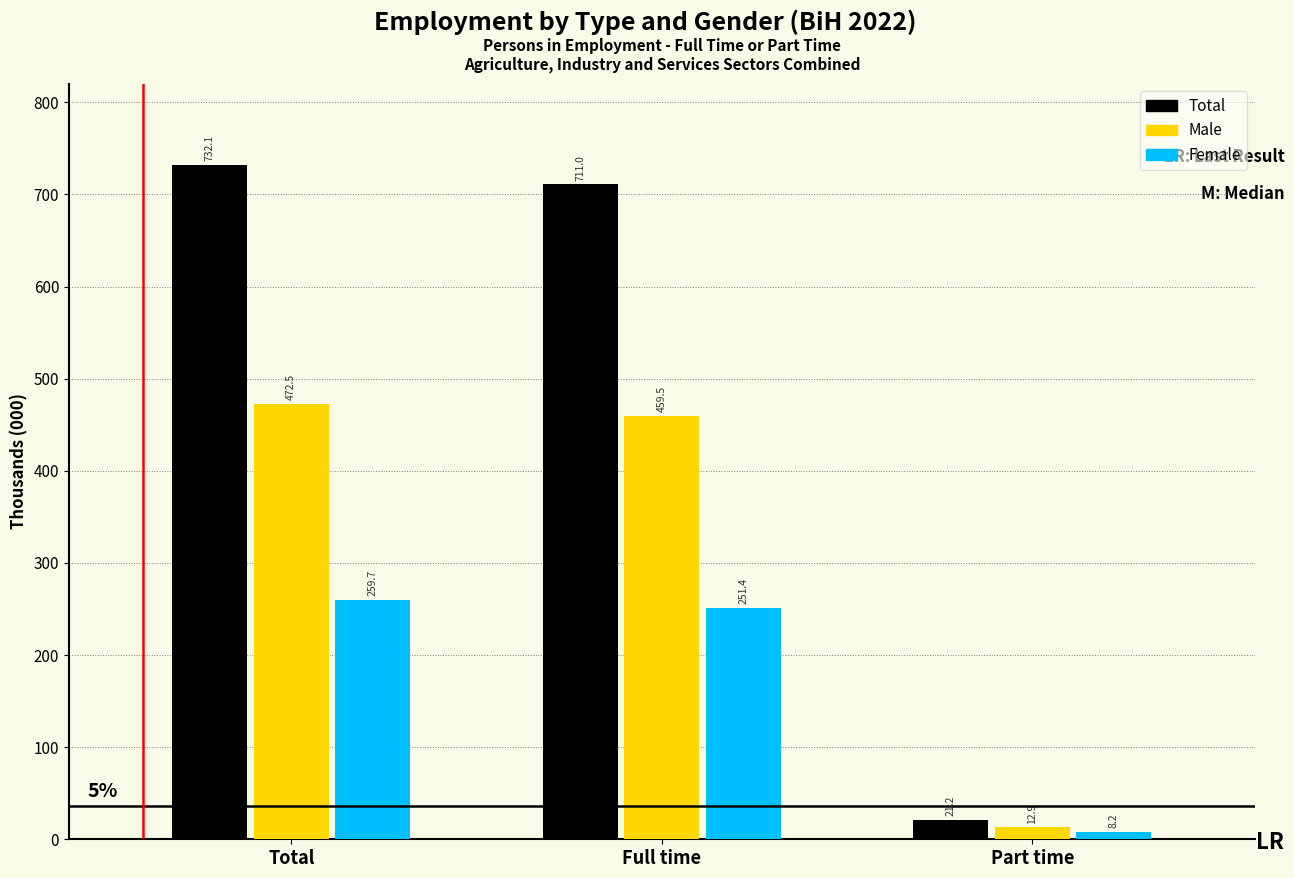

Reading left to right, list all the values displayed in this chart.

Total: 732.1	711.0	21.2
Male: 472.5	459.5	12.9
Female: 259.7	251.4	8.2